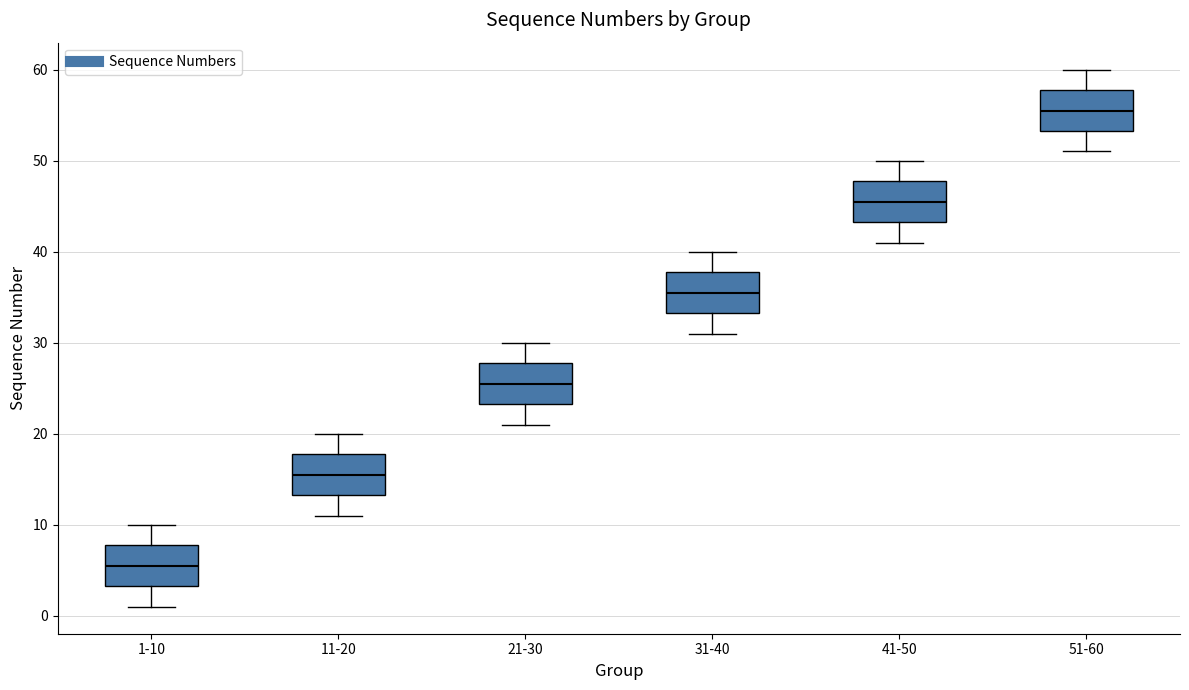

Which box has the highest median line?

51-60